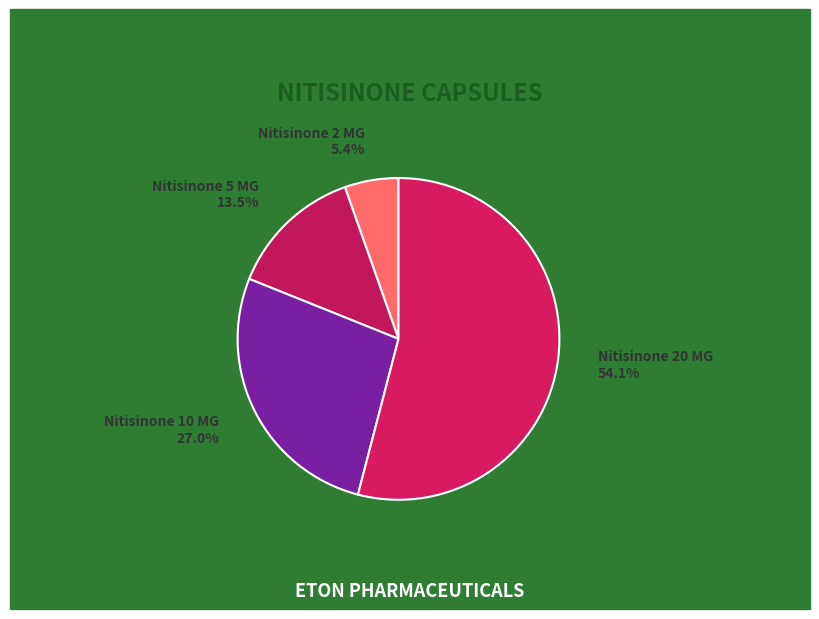

How many slices are in this pie chart?

4